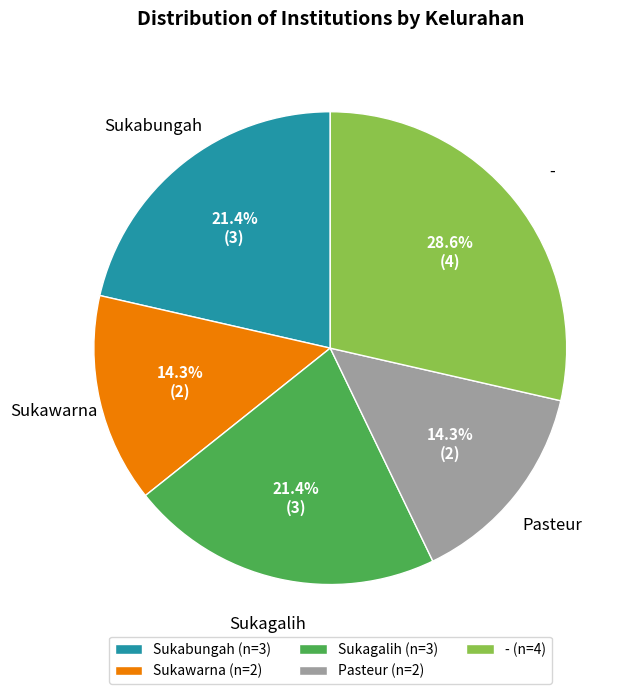

What is the ratio of the value at - (n=4) to the value at Pasteur (n=2)?

2.0